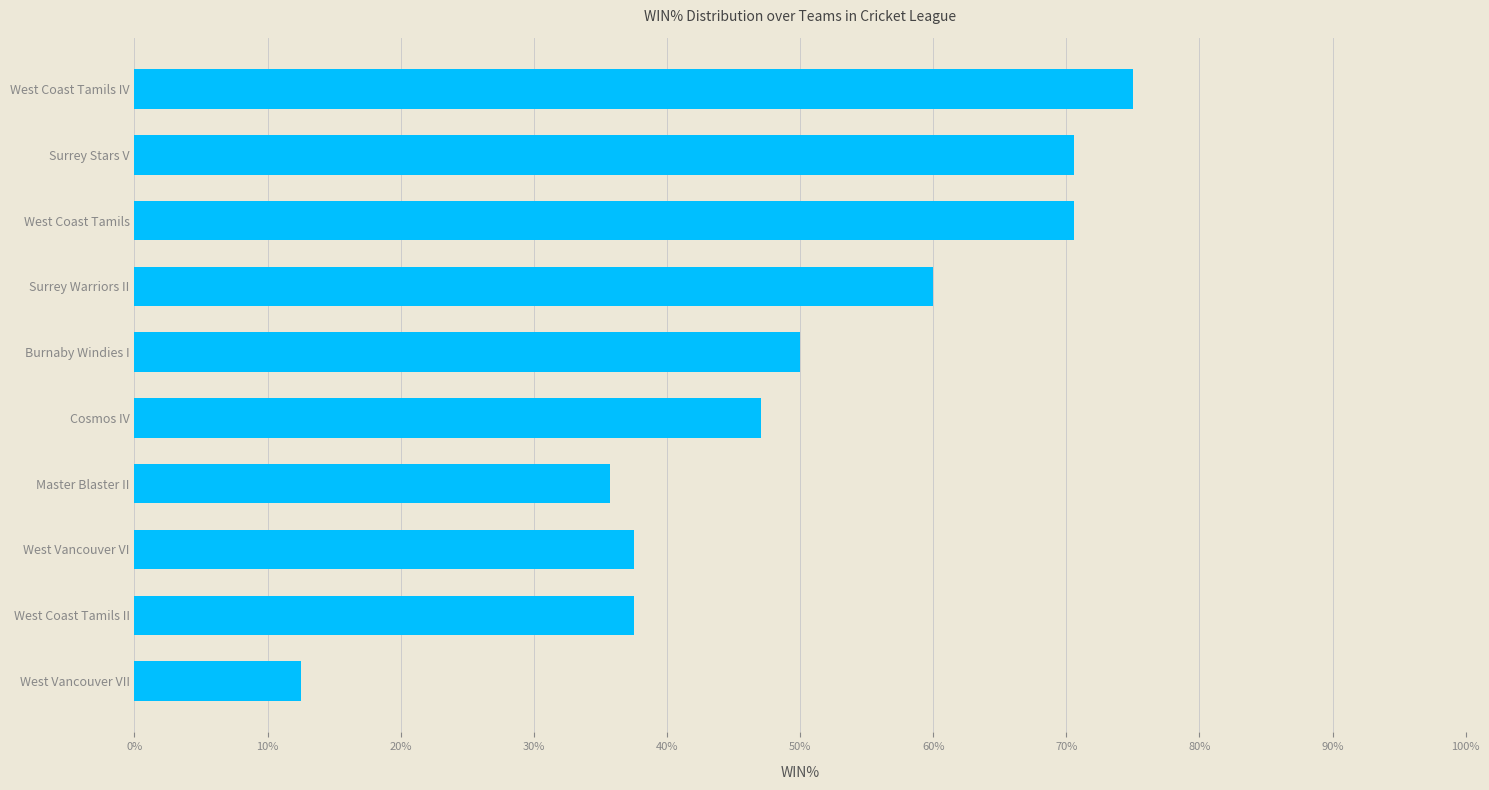

What is the difference between the maximum and minimum values?

62.5